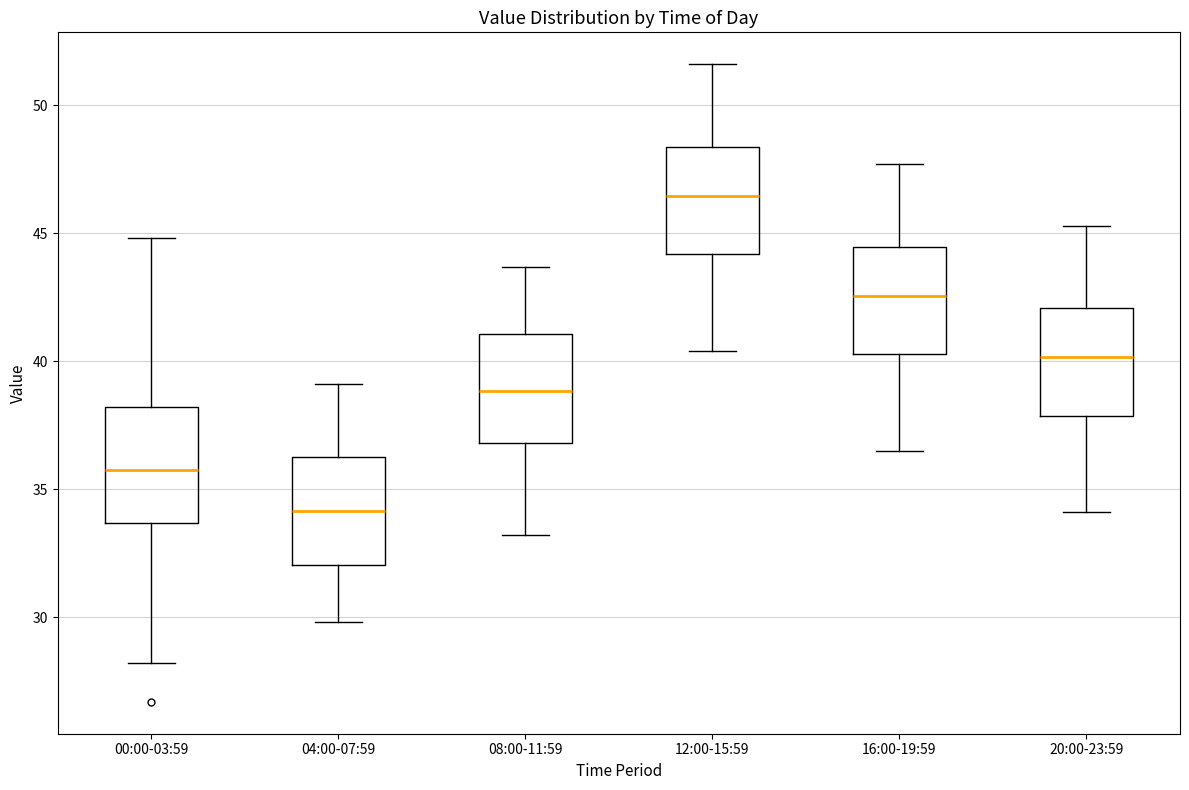

Reading left to right, transcribe this box plot: for each box, give where its median line is, the range the box spans, and where its two whiskers end, as read against the y-axis. The values are not printed on the chart, so give them approximately, as read against the axis.

00:00-03:59: median 36.0, box 33.5 to 38.0, whiskers 28.0 to 45.0
04:00-07:59: median 34.0, box 32.0 to 36.5, whiskers 30.0 to 39.0
08:00-11:59: median 39.0, box 37.0 to 41.0, whiskers 33.0 to 43.5
12:00-15:59: median 46.5, box 44.0 to 48.5, whiskers 40.5 to 51.5
16:00-19:59: median 42.5, box 40.5 to 44.5, whiskers 36.5 to 47.5
20:00-23:59: median 40.0, box 38.0 to 42.0, whiskers 34.0 to 45.5